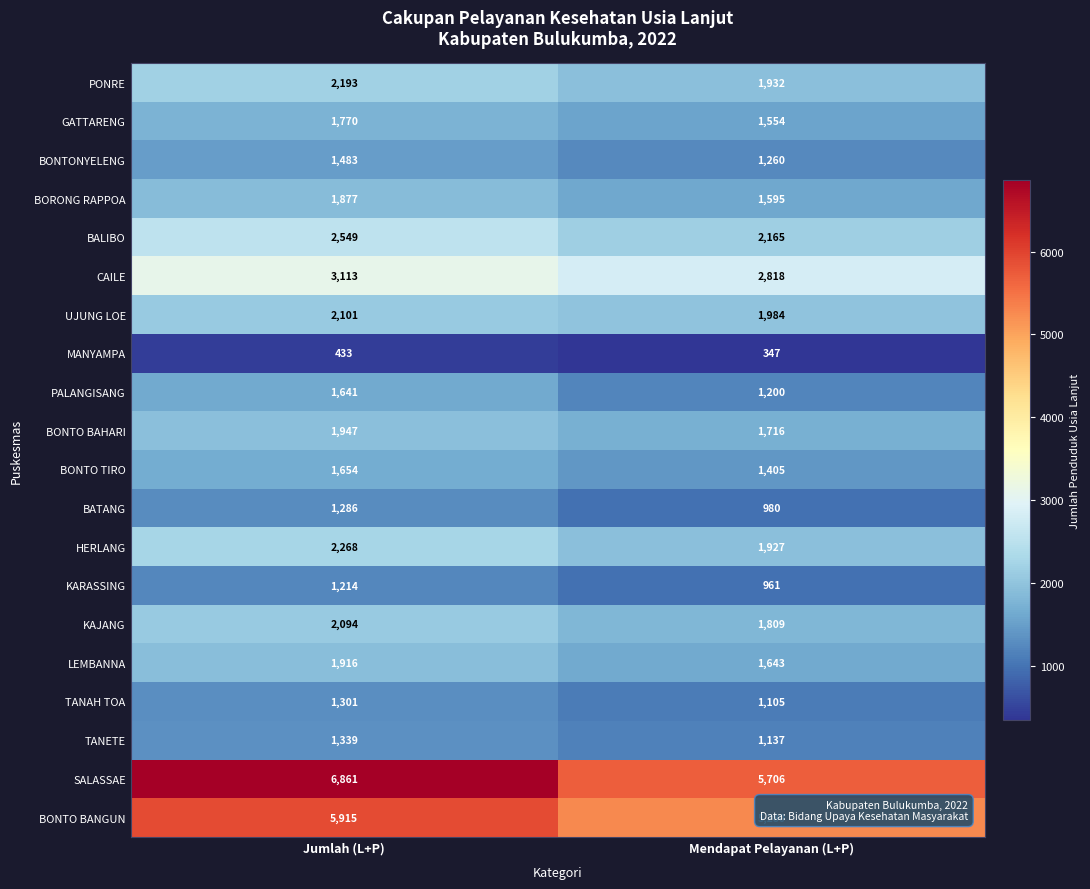

List the series in order of their peak value, highest first.

SALASSAE, BONTO BANGUN, CAILE, BALIBO, HERLANG, PONRE, UJUNG LOE, KAJANG, BONTO BAHARI, LEMBANNA, BORONG RAPPOA, GATTARENG, BONTO TIRO, PALANGISANG, BONTONYELENG, TANETE, TANAH TOA, BATANG, KARASSING, MANYAMPA